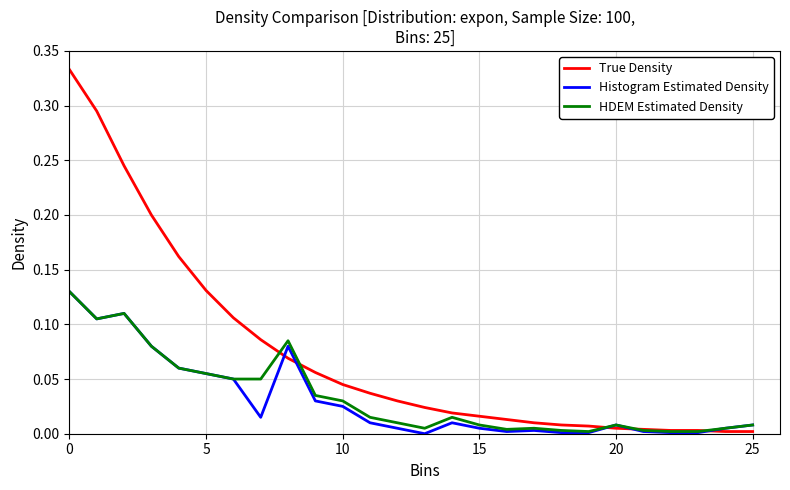

Which series has the largest range (max minus min)?

True Density